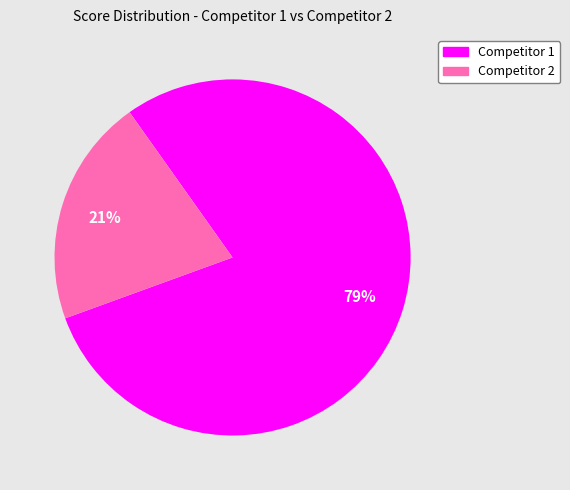

To the nearest percent, what percentage of the pie is Competitor 2?

21%